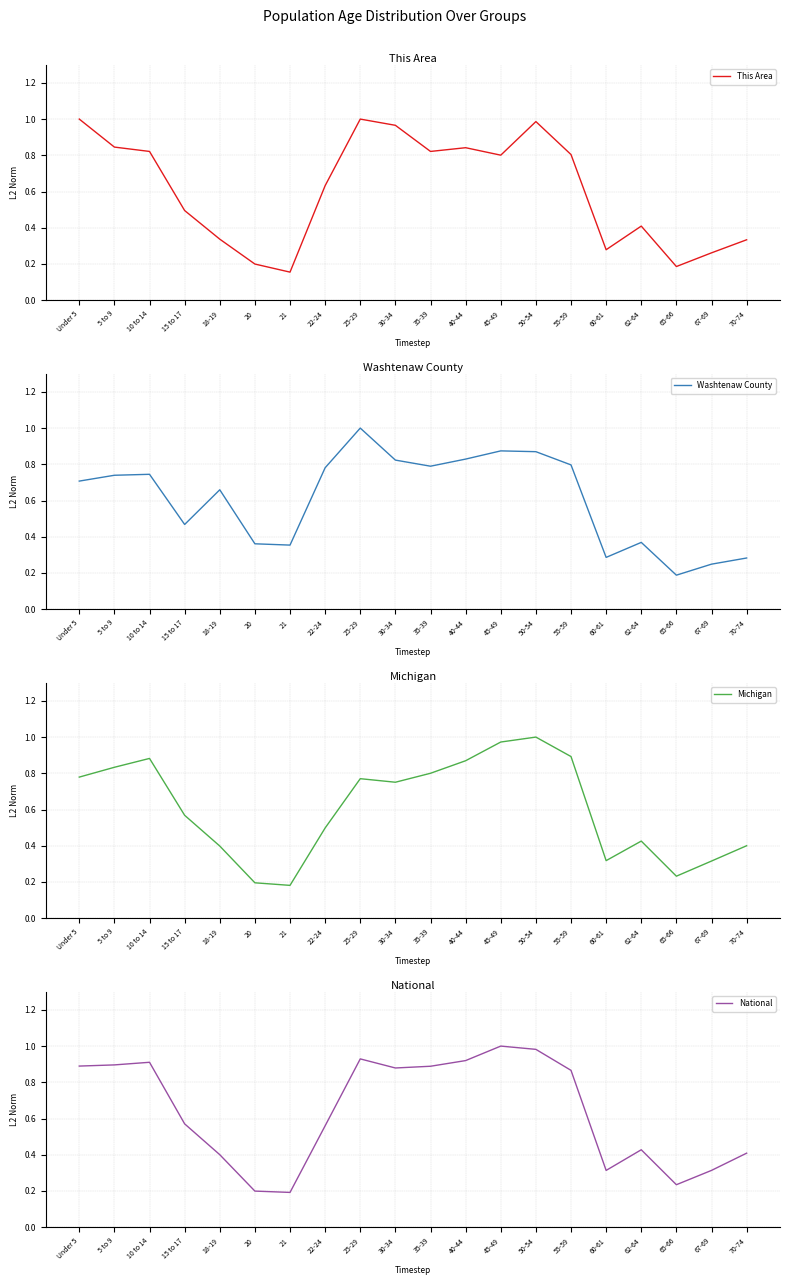

What is the difference between the second highest and second lowest values in the This Area series?

0.8